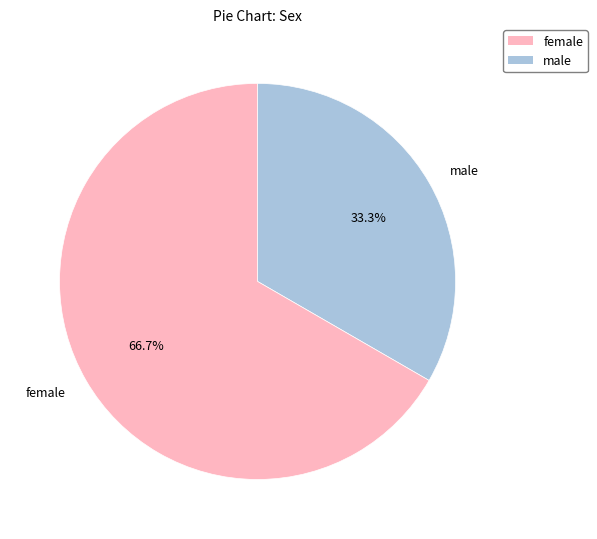

Rank the categories by value from highest to lowest.

female, male